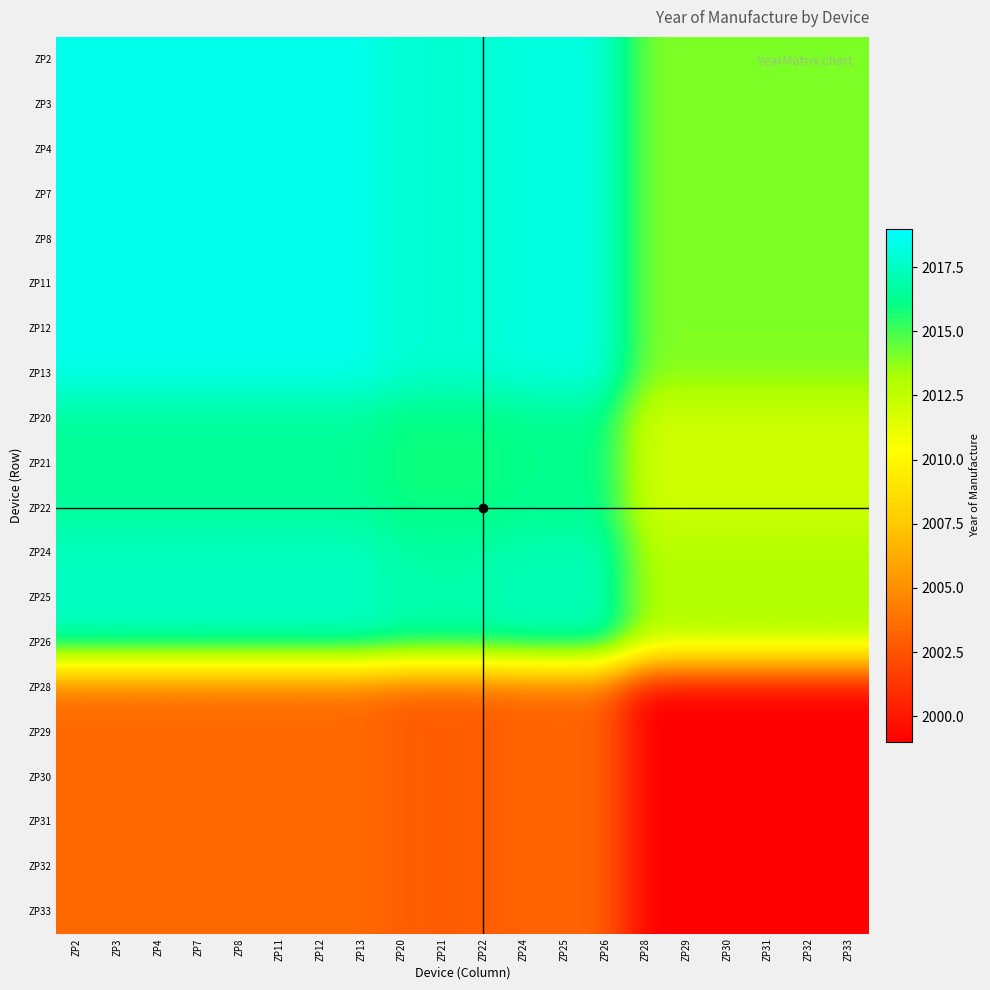

What is the difference between the highest and lowest values at ZP20?

15.0